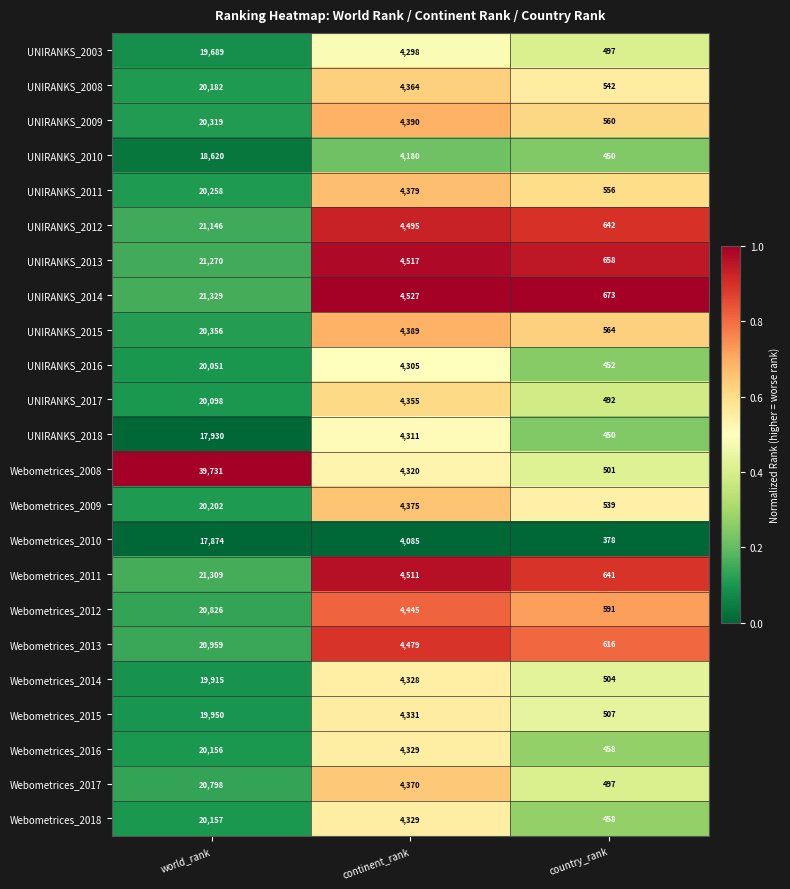

Which label corresponds to the smallest value in the chart?

country_rank